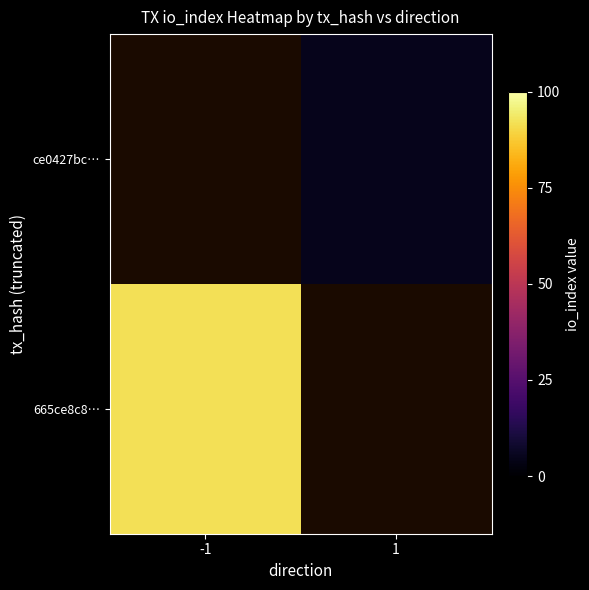

Is the value of ce0427bc… at 1 greater than the value of 665ce8c8… at 1?

No